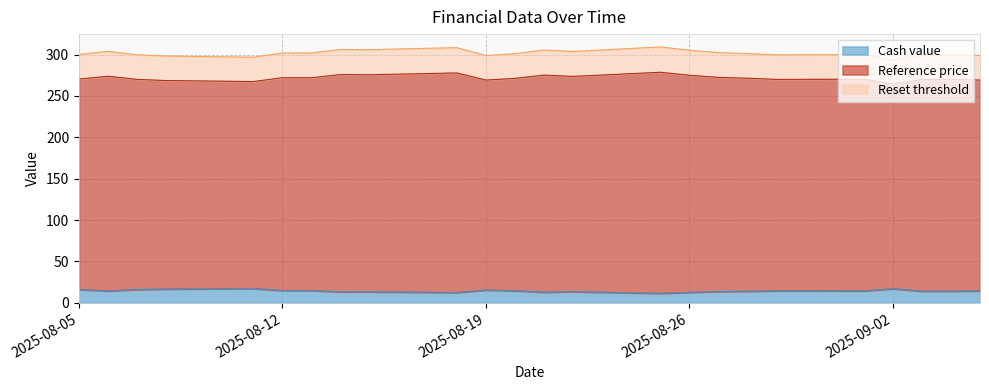

Between 2025-09-02 and 2025-08-29, which is larger?

2025-09-02